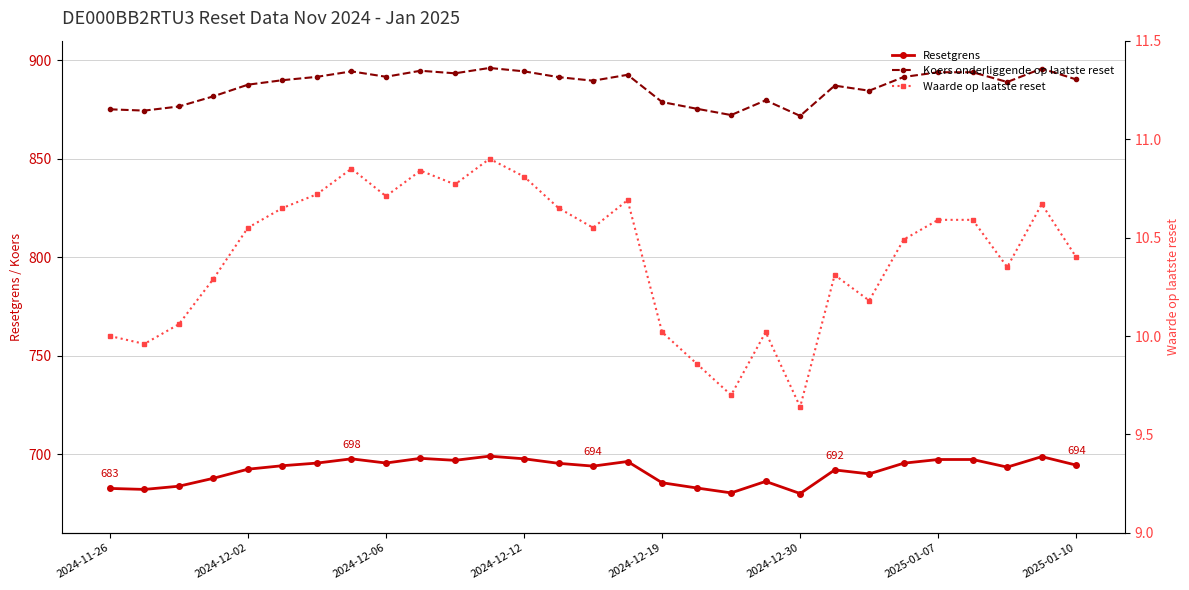

How many data points in Waarde op laatste reset are above 10?

24